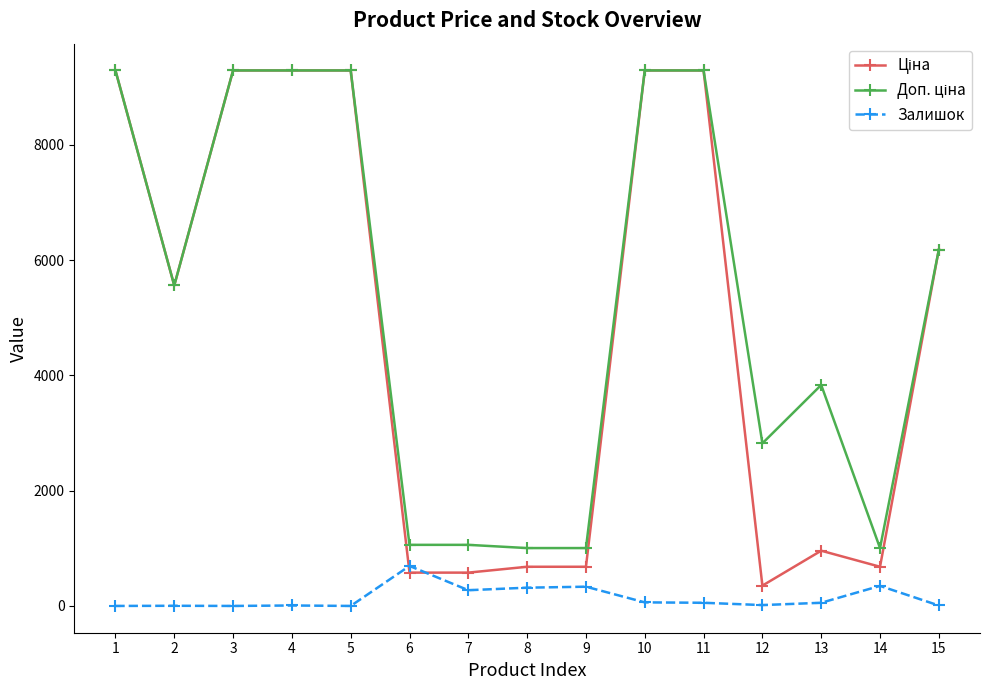

What is the maximum value shown in the chart?

9290.5